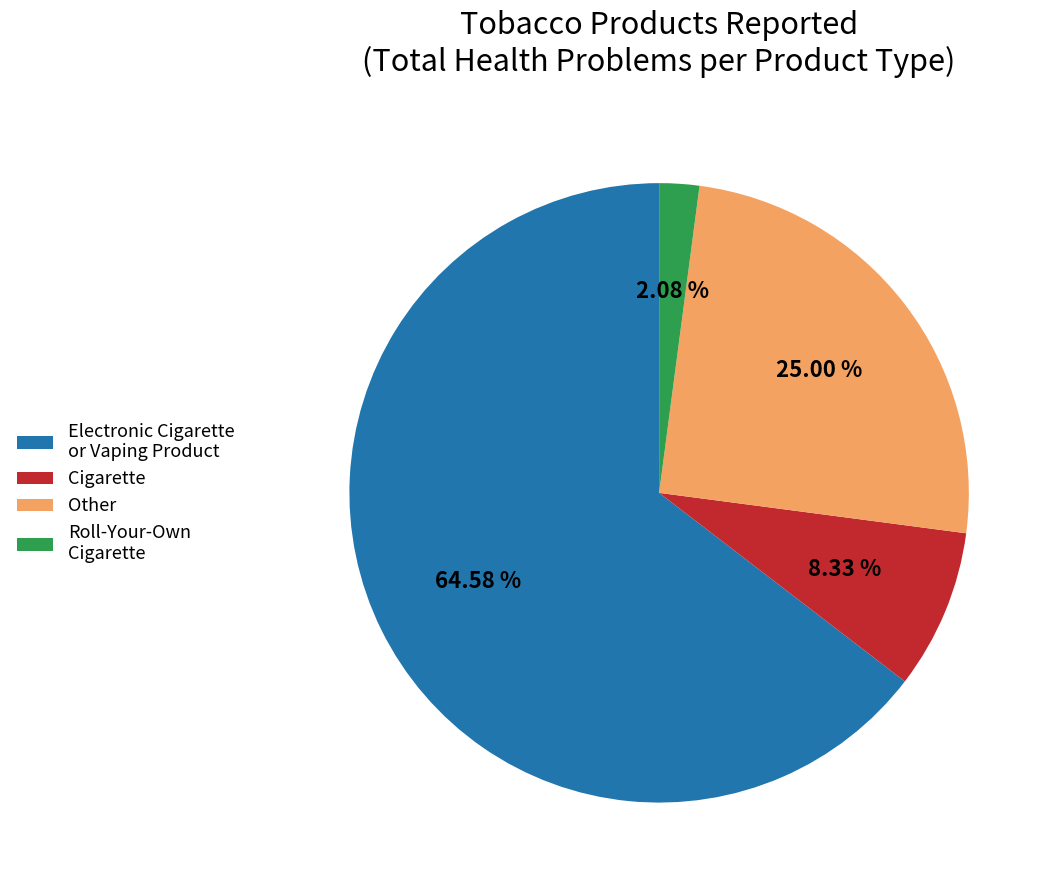

Rank the categories by value from highest to lowest.

Electronic Cigarette or Vaping Product, Other, Cigarette, Roll-Your-Own Cigarette